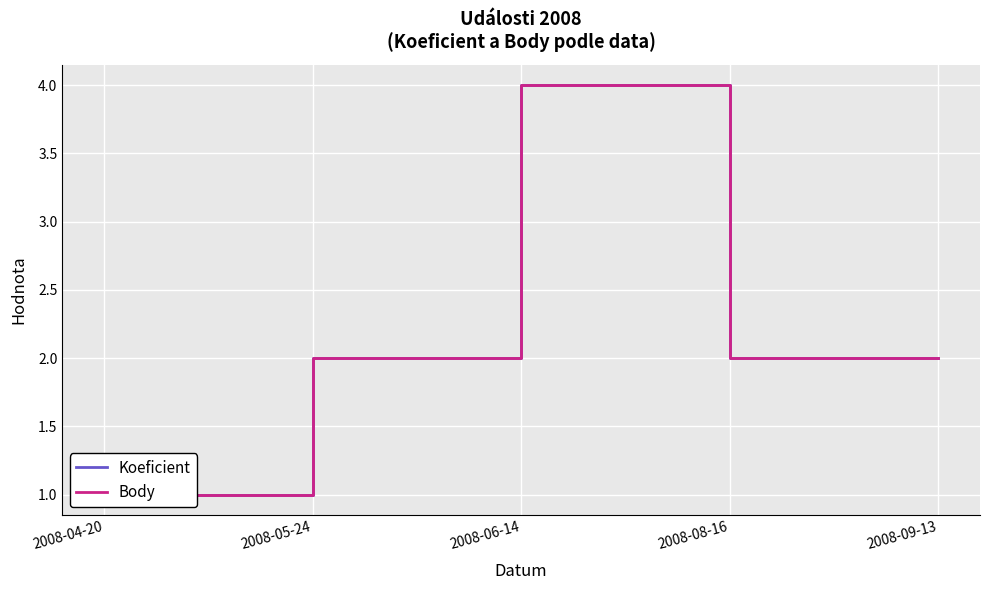

At which label does Body reach its peak?

2008-06-14